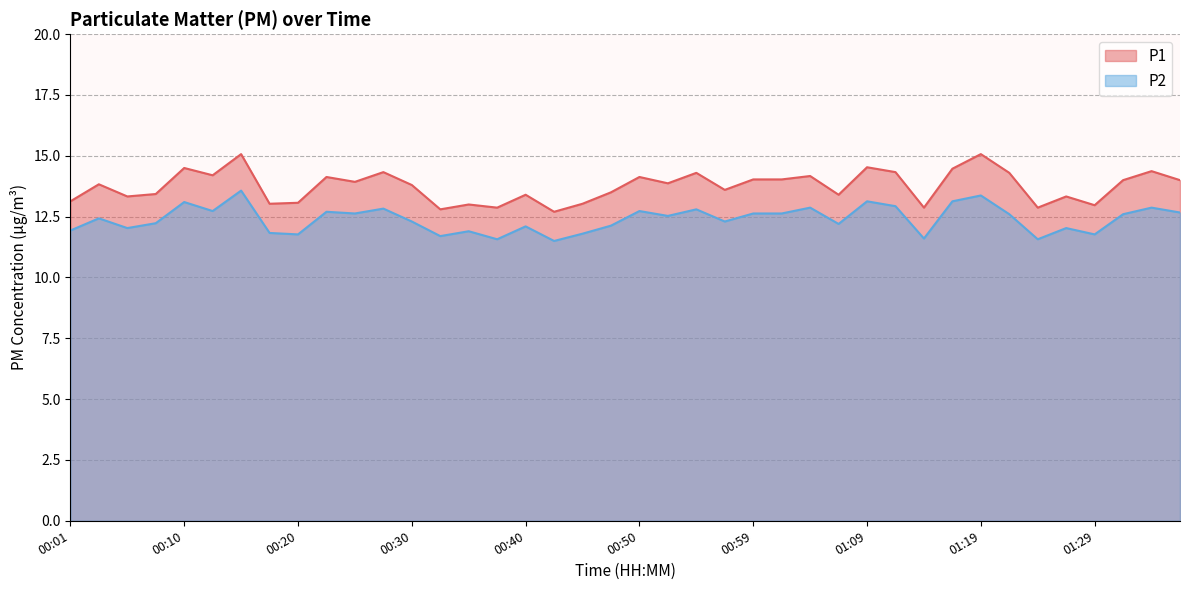

Which has a higher value, 00:59 or 00:01?

00:59